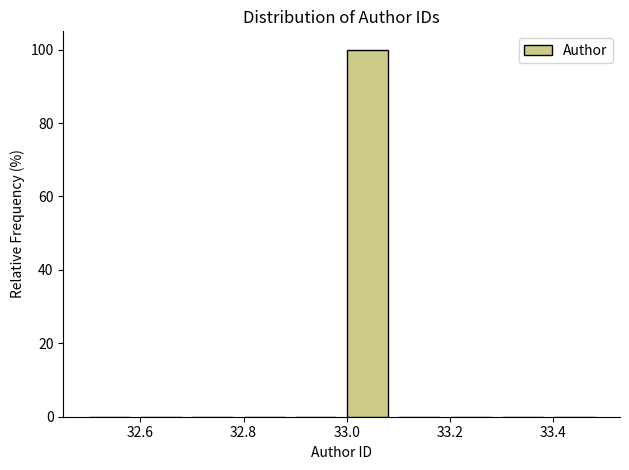

What is the height of the bar covering 33.0 to 33.1 on the x-axis? The values are not printed on the chart, so give them approximately, as read against the axis.

100